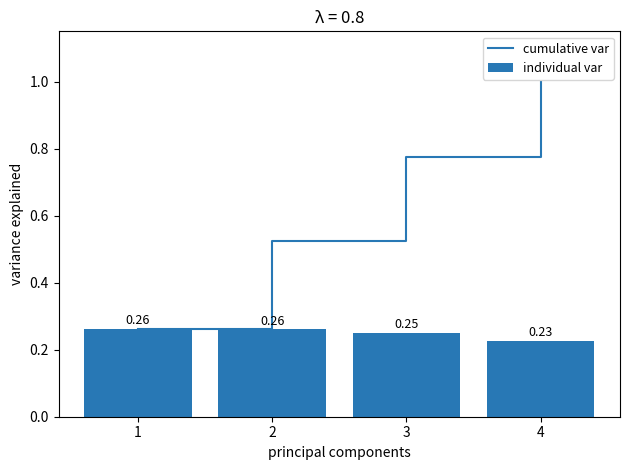

What is the sum of the individual var values at 4 and 1?

0.5